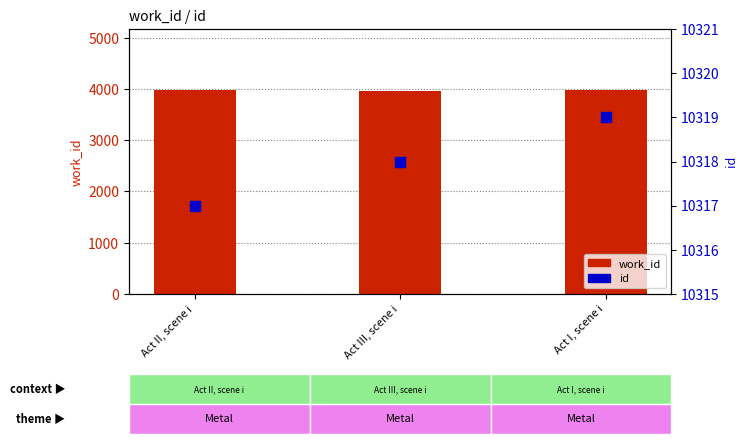

What are all the series names shown in the legend?

work_id, id